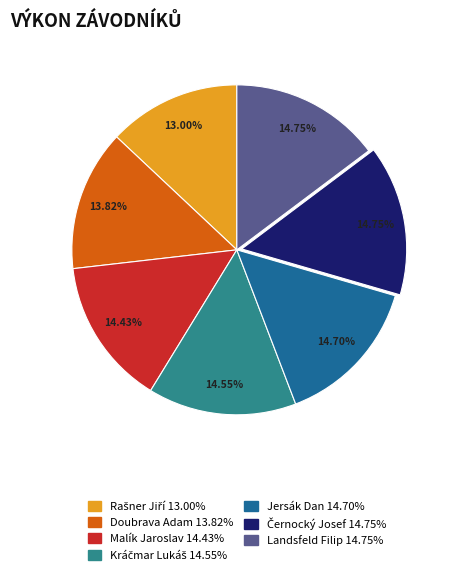

Is Landsfeld Filip the majority of the pie?

No